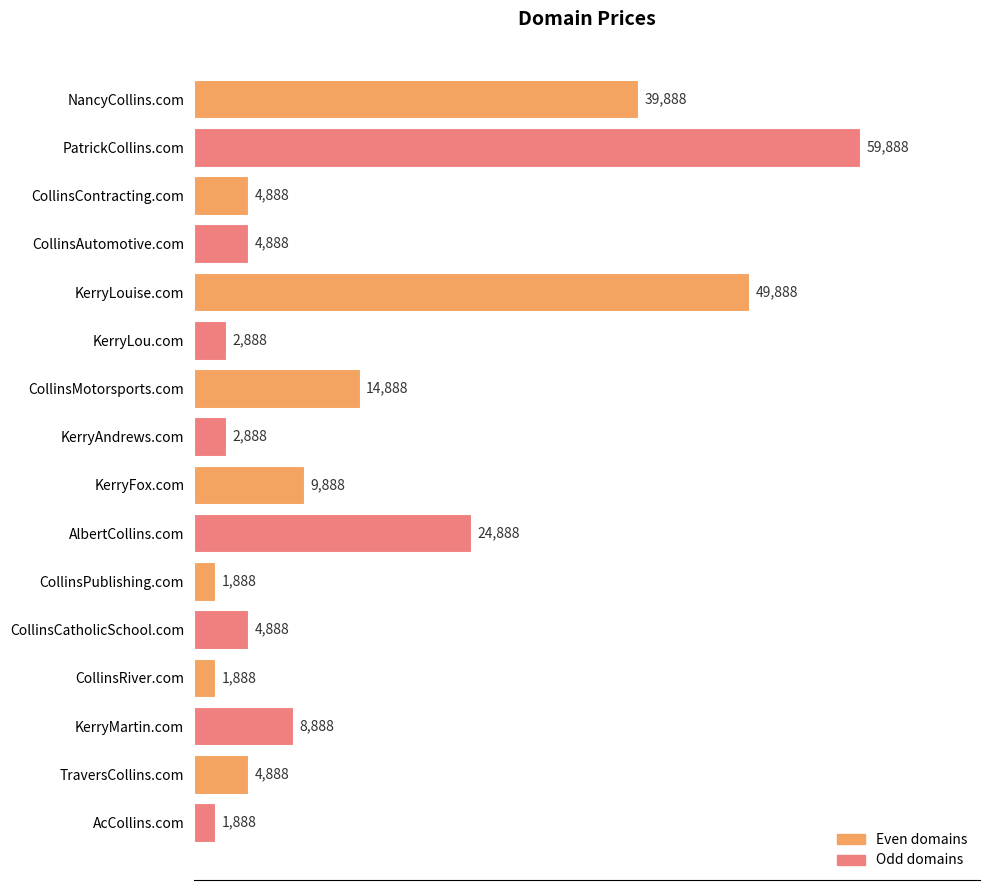

At which label is the value closest to 30888?

AlbertCollins.com